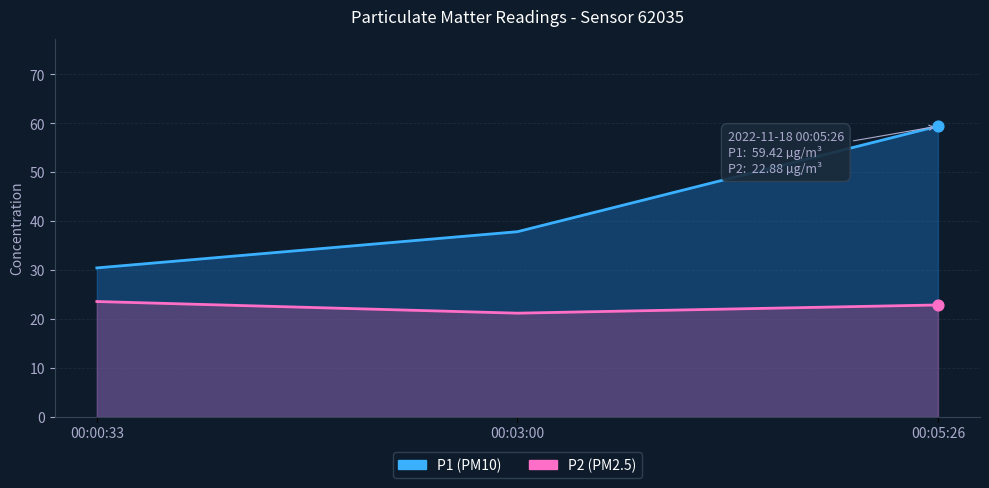

Is the value of P2 at 00:00:33 greater than the value of P1 at 00:05:26?

No